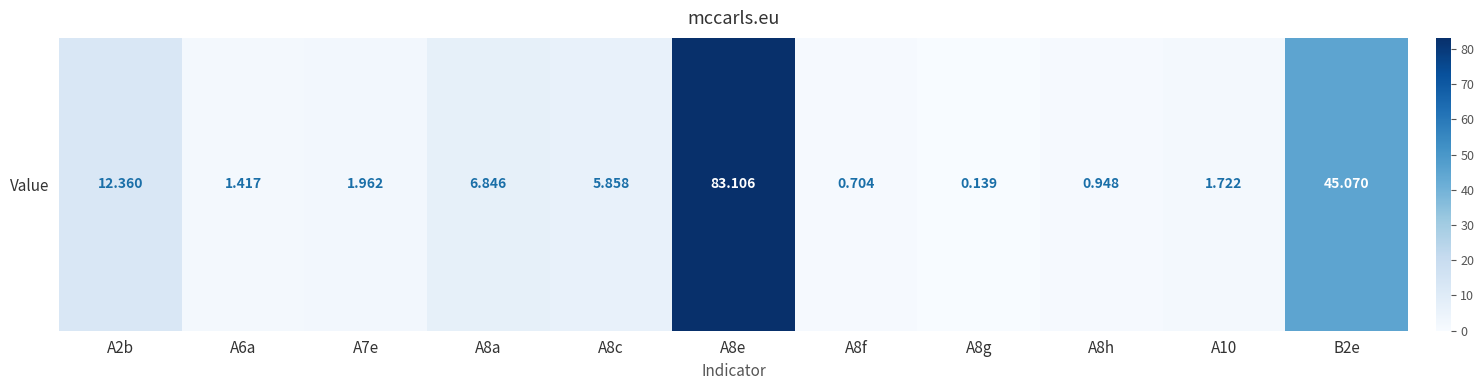

Is it true that the value at A8c is 2.2?

False